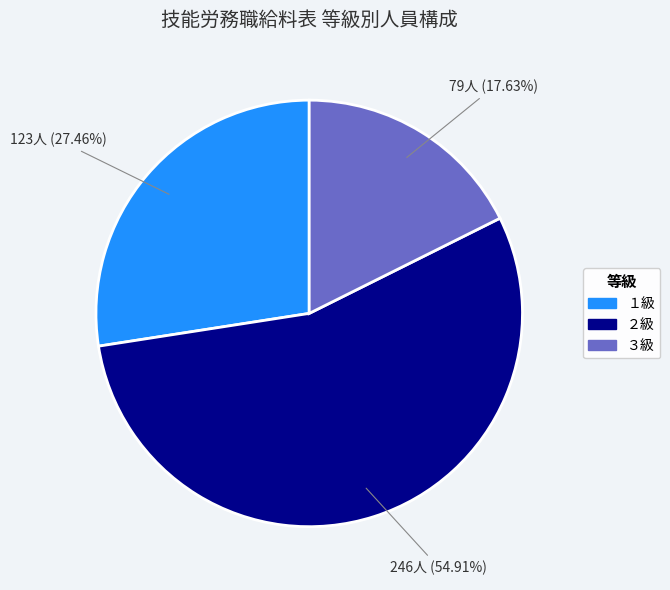

Is there a majority slice in this chart?

Yes